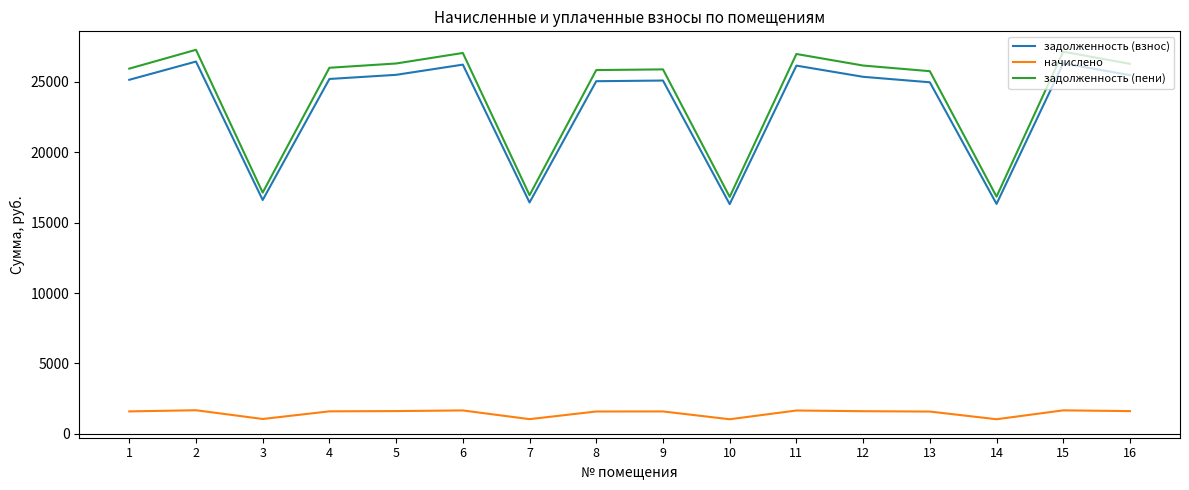

Rank the series by their maximum value, from lowest to highest.

начислено, задолженность (взнос), задолженность (пени)